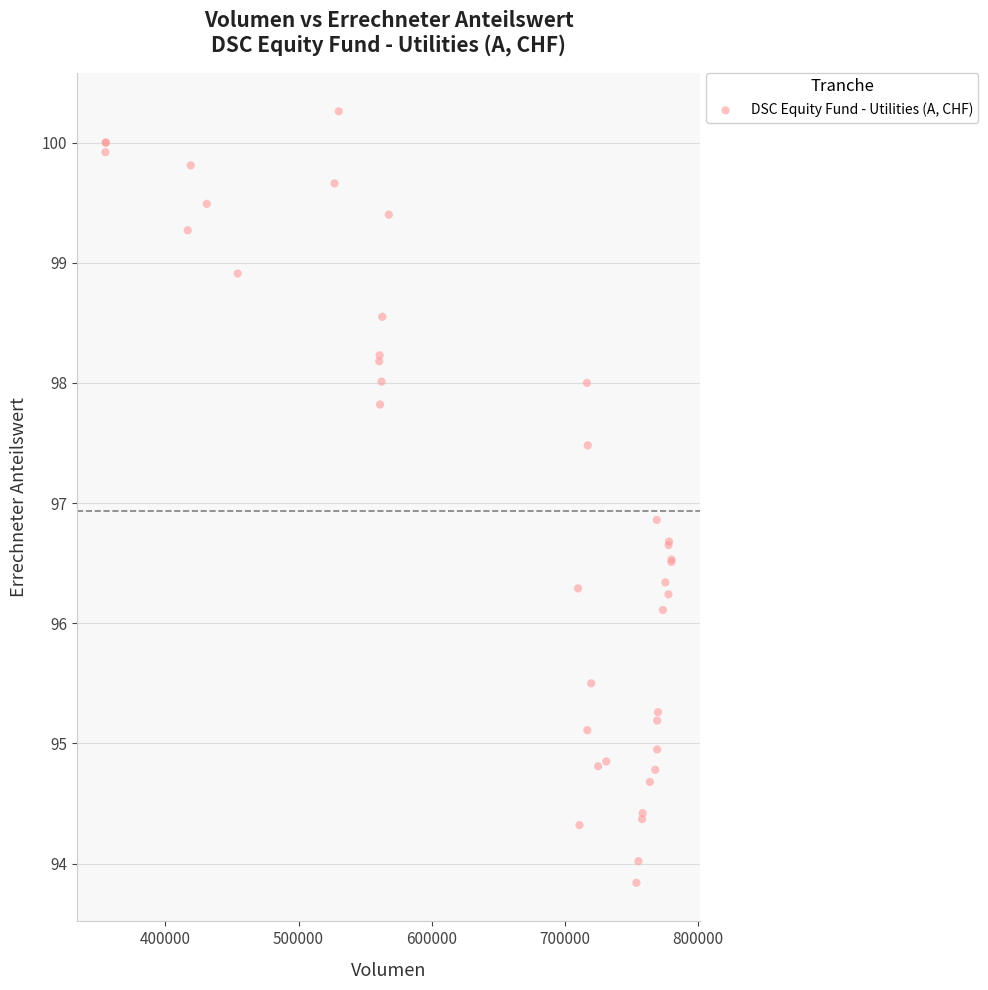

What Y value in the scatter plot is closest to 97?

96.9